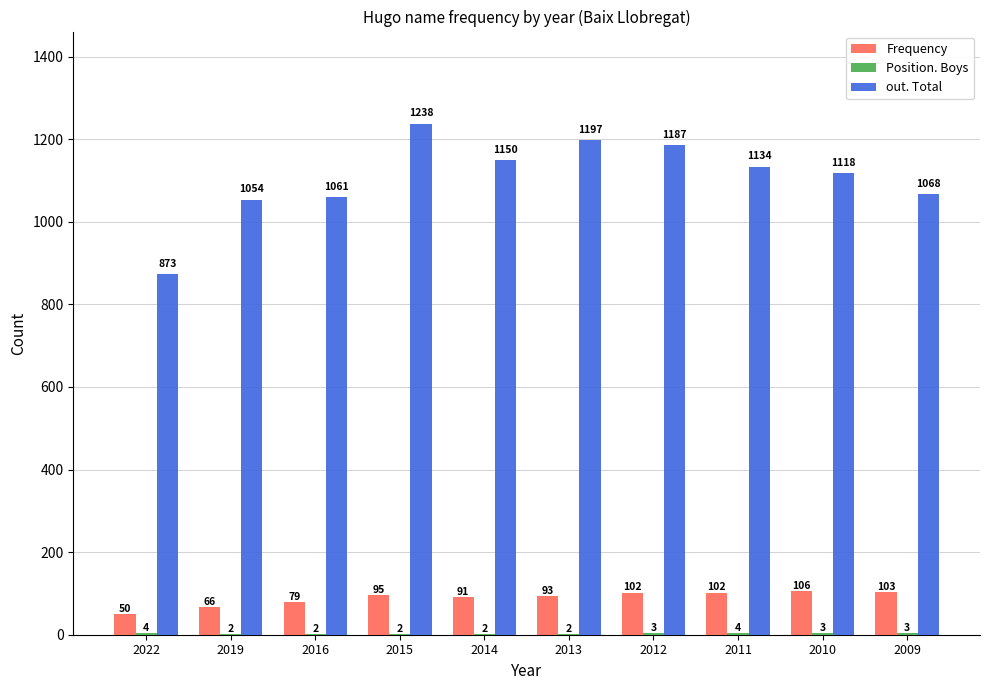

Between 2022 and 2019, which series saw the biggest shift?

out. Total